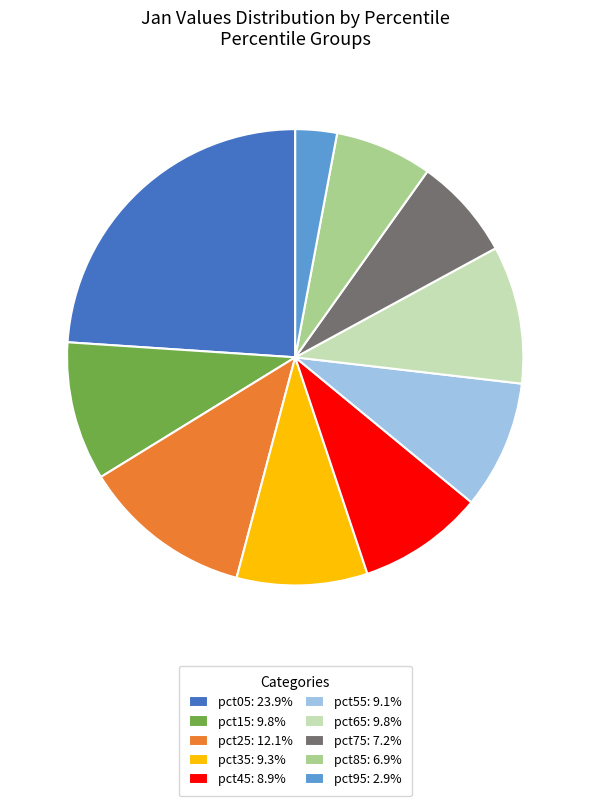

Does any single category account for the majority?

No